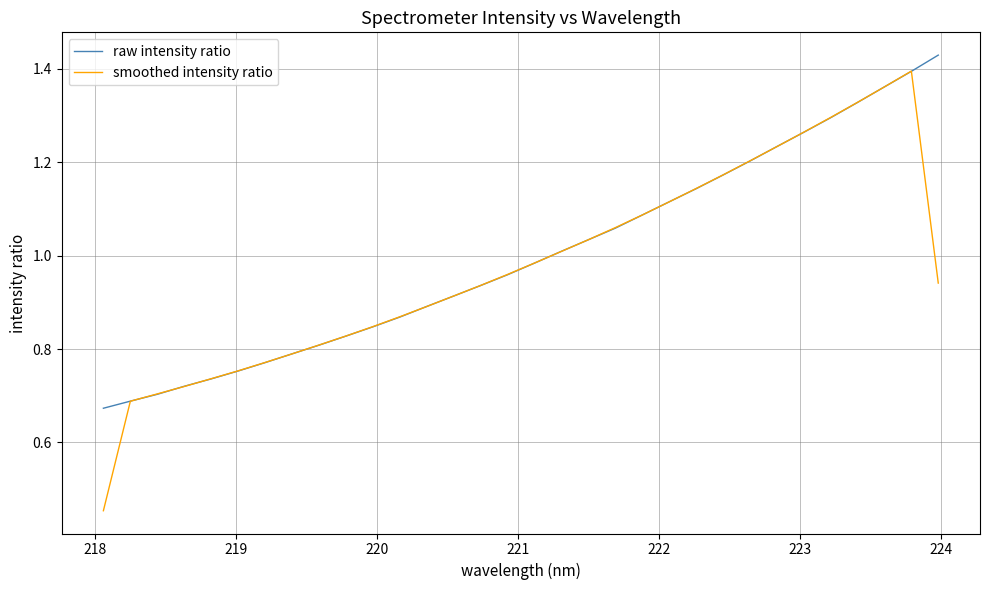

At how many categories does at least one series exceed 1?

15